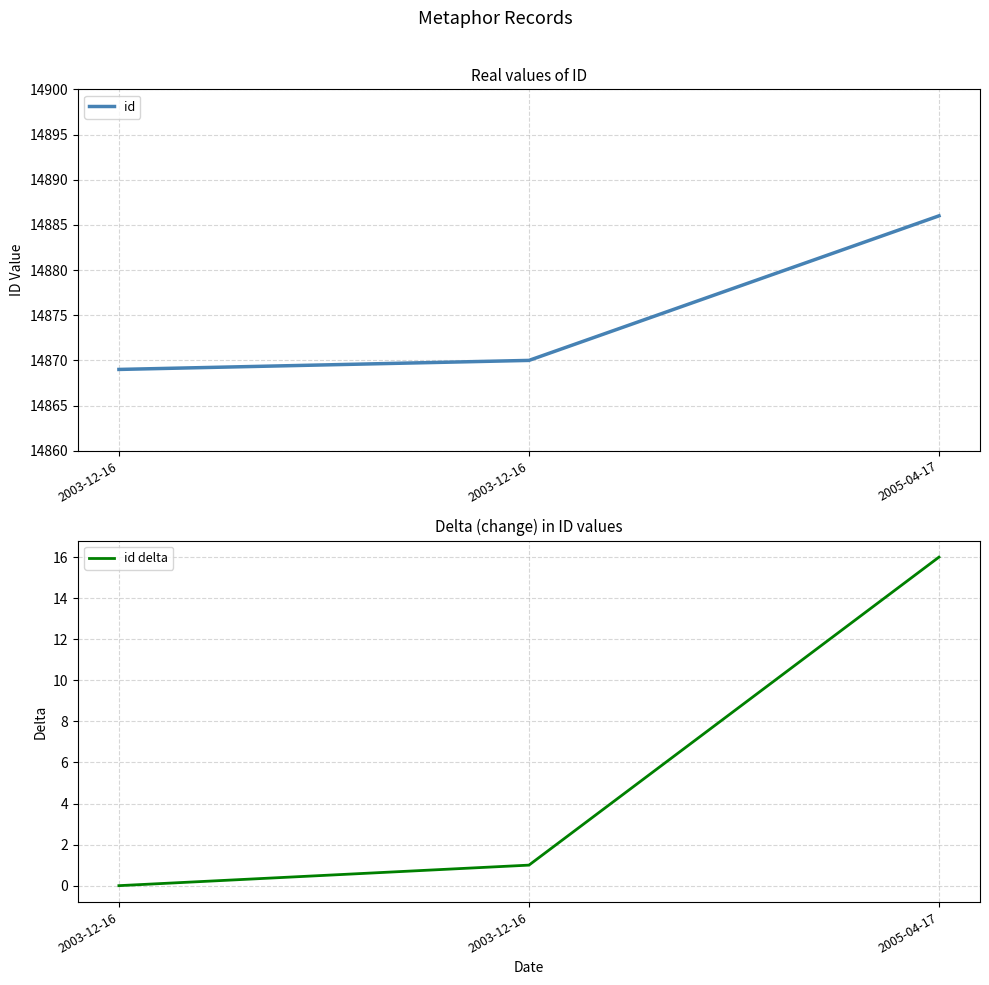

At which label is id delta closest to 8?

2003-12-16